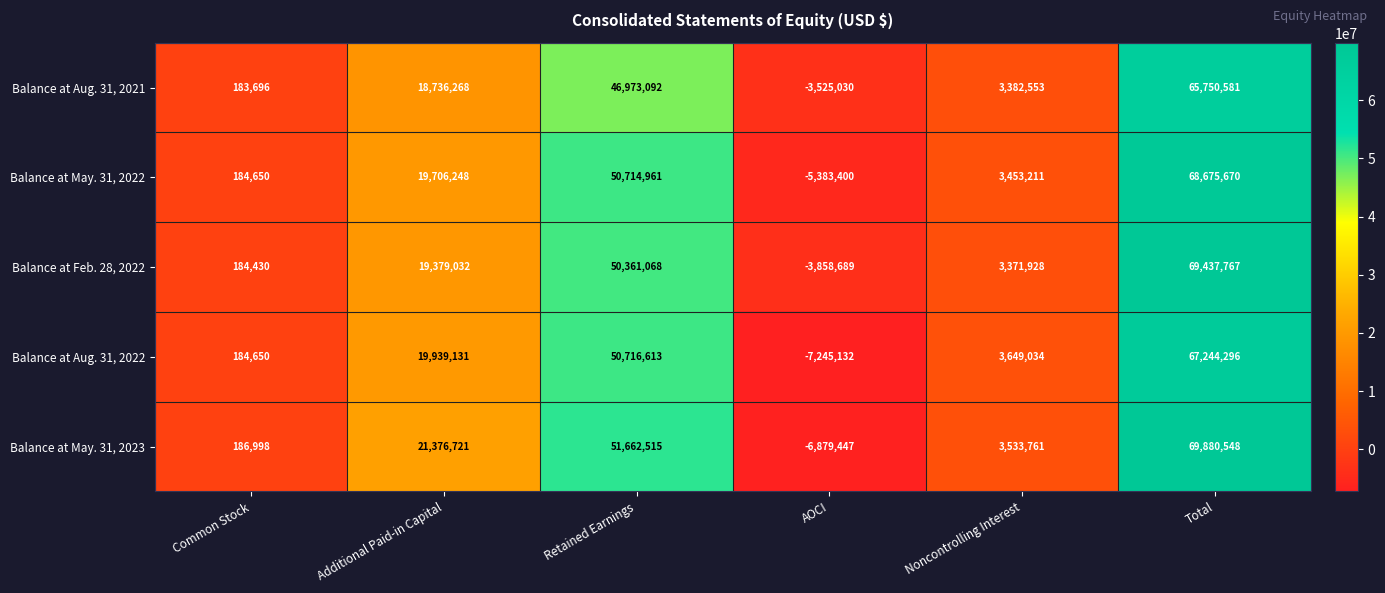

Is the value of Balance at May. 31, 2023 at AOCI greater than the value of Balance at Aug. 31, 2021 at AOCI?

No